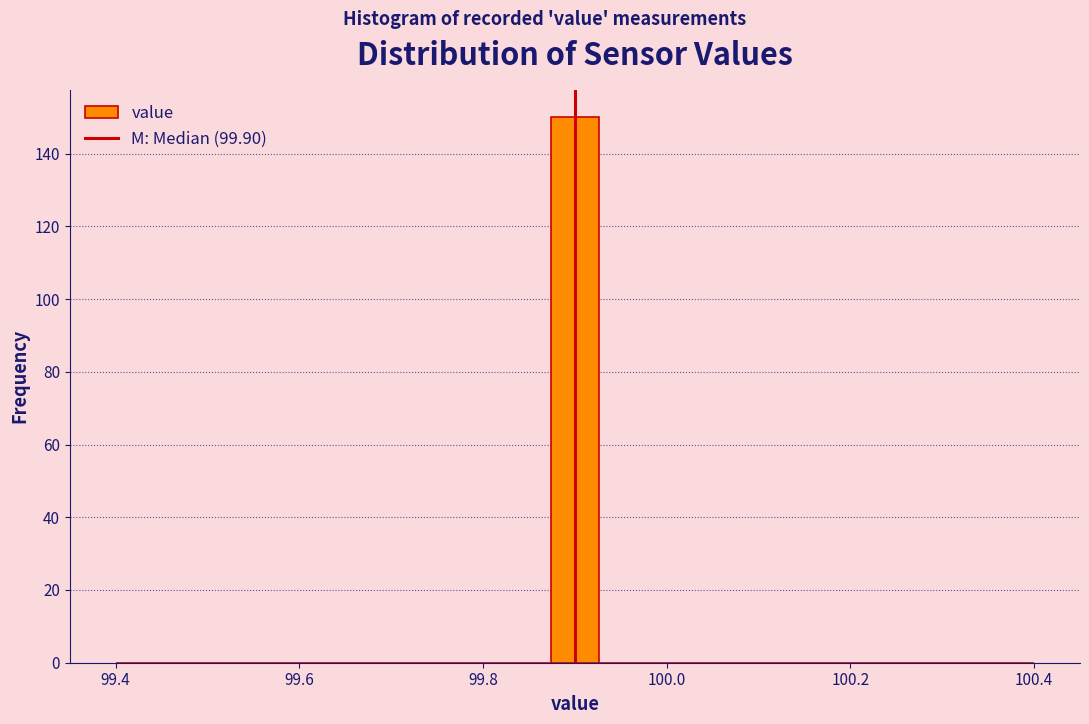

Read against the x-axis, roughly where is the centre of the tallest bar?

99.90